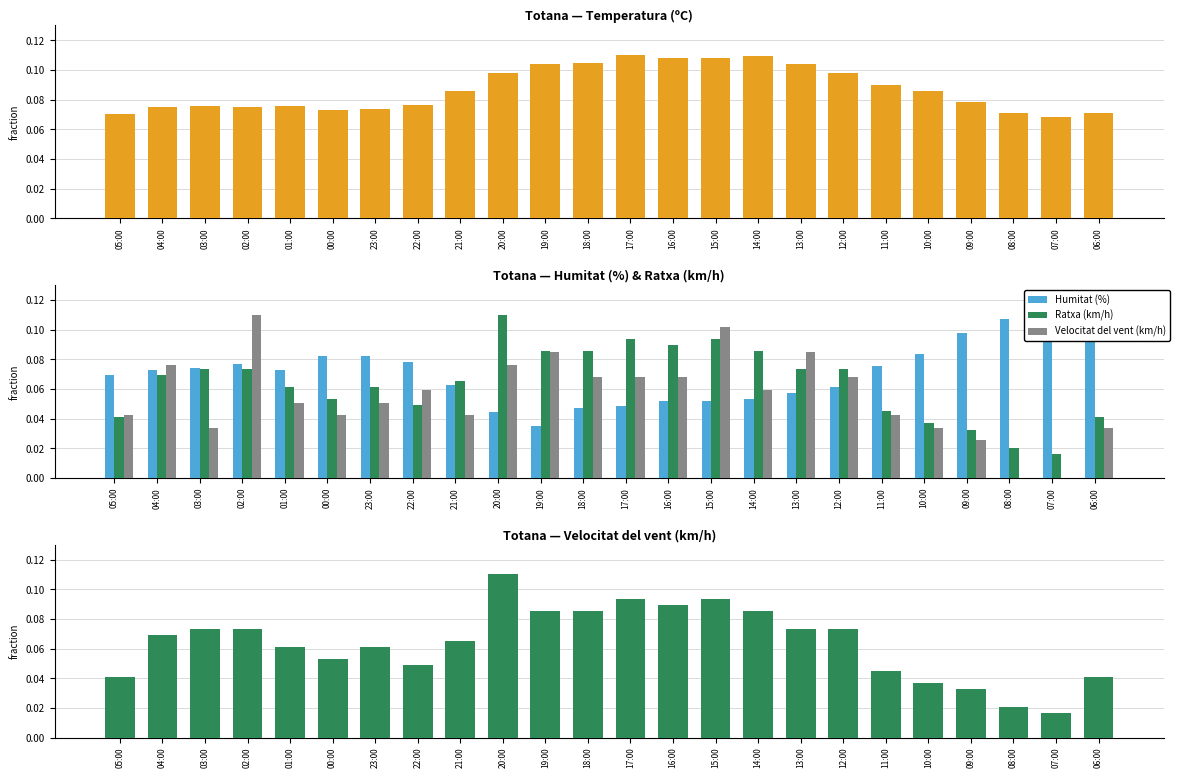

Count the number of categories in the chart.

24